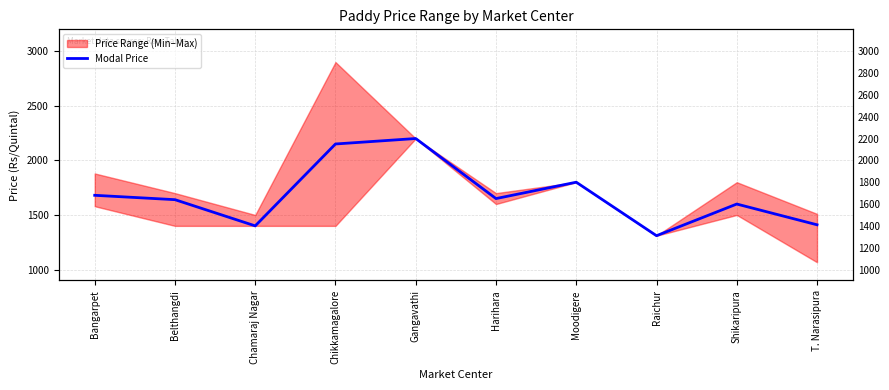

What is the value of the 4th point from the left?

2150